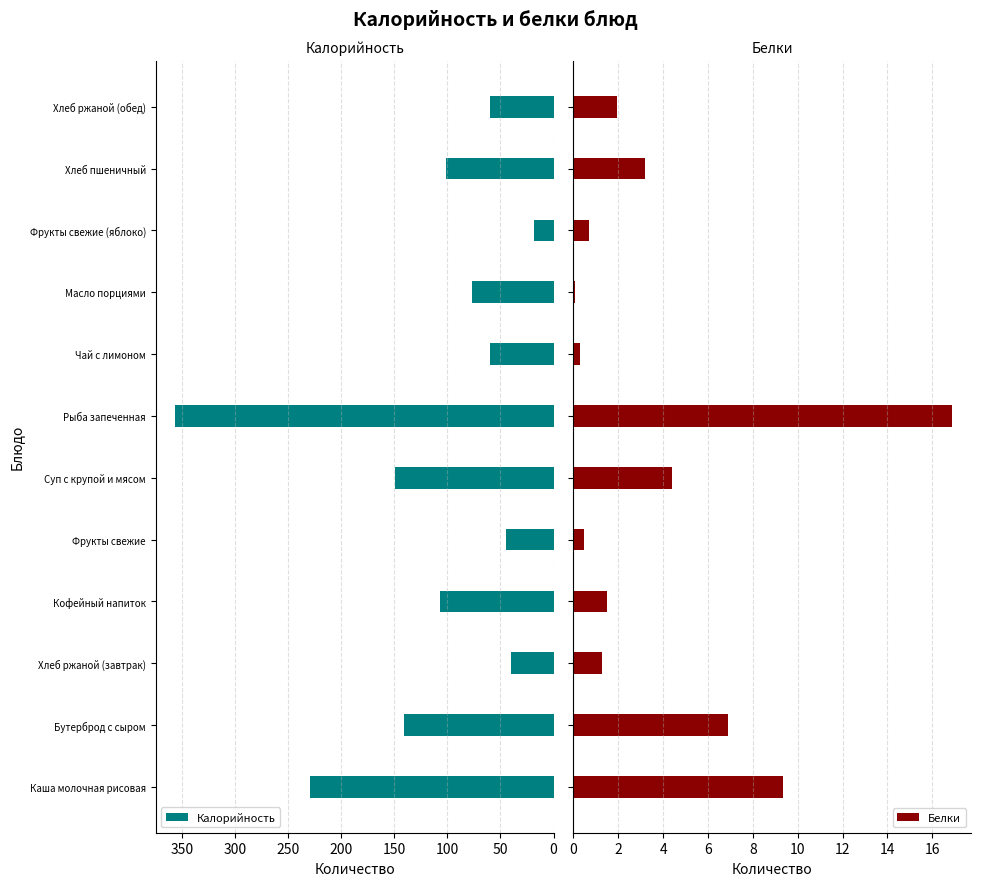

What is the average value of the Калорийность series?

115.4